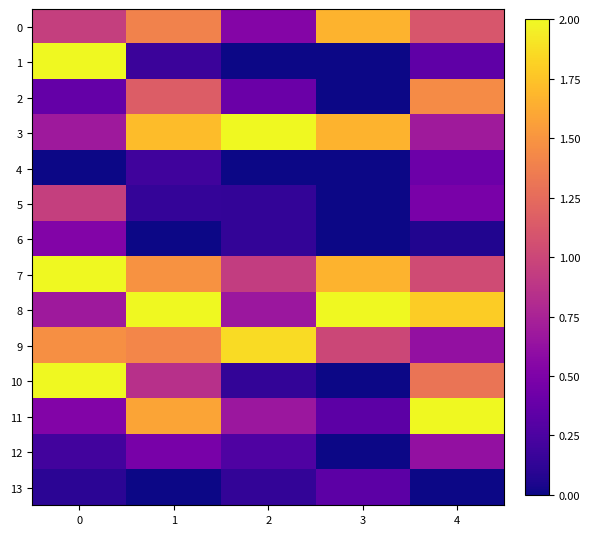

At how many categories does at least one series exceed 1?

5